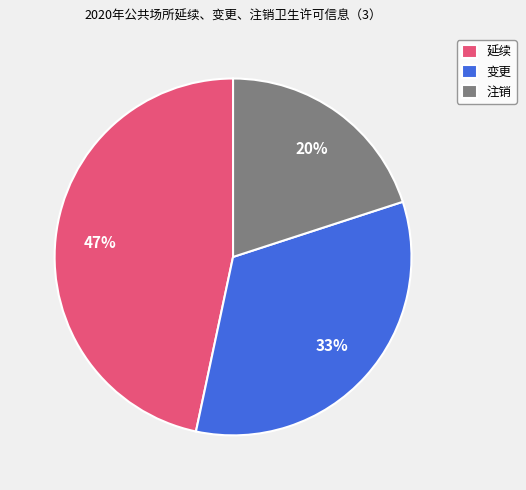

Rank the categories by value from highest to lowest.

延续, 变更, 注销